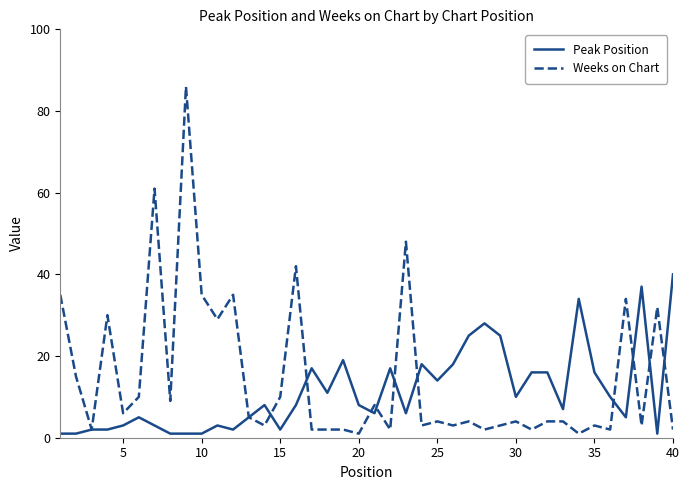

List the series in order of their peak value, lowest first.

Peak Position, Weeks on Chart